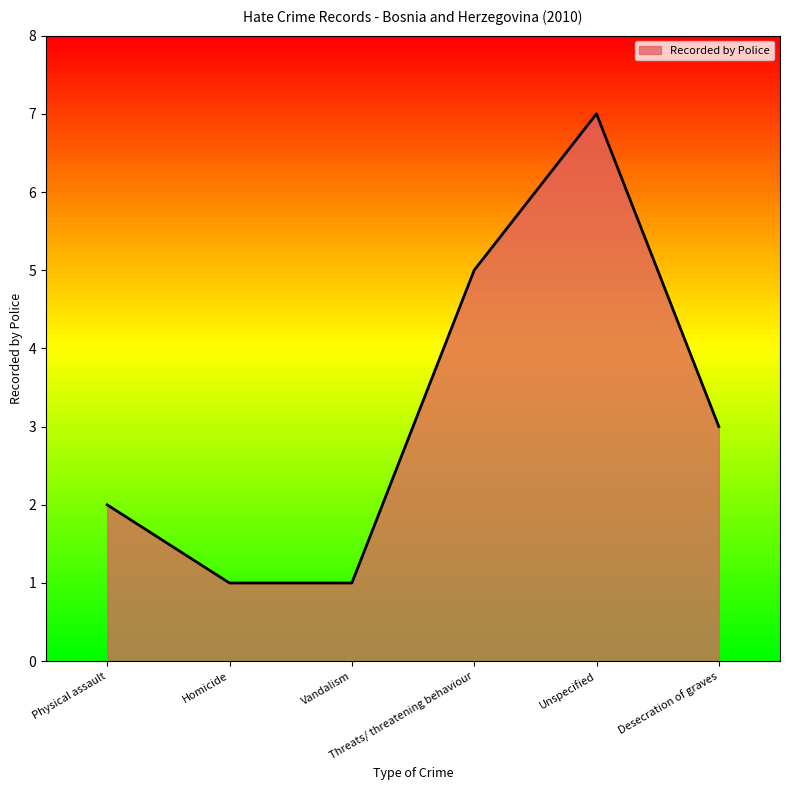

What is the greatest value displayed?

7